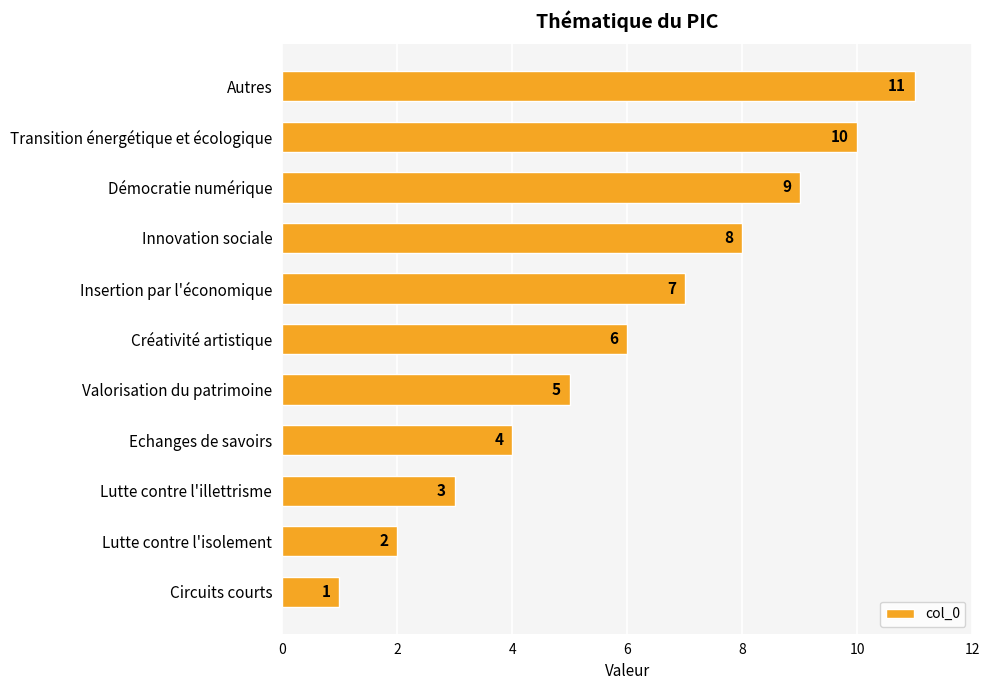

What is the ratio of the value at Démocratie numérique to the value at Innovation sociale?

1.1